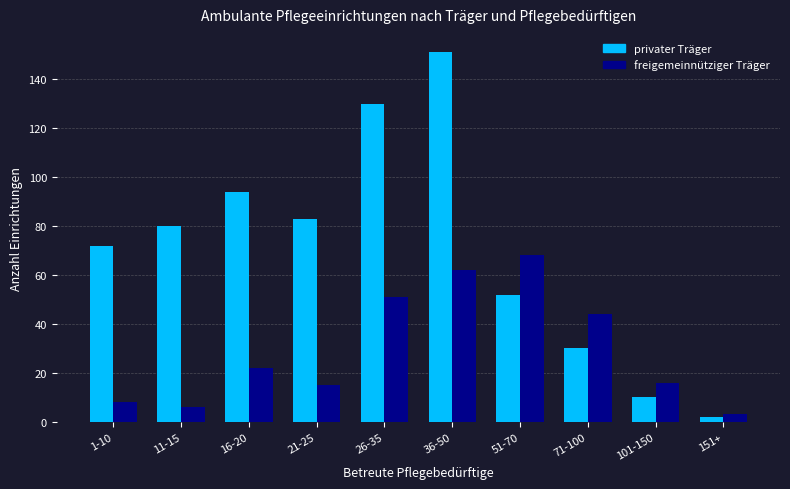

True or false: privater Träger has a value of 130 at 26-35.

True